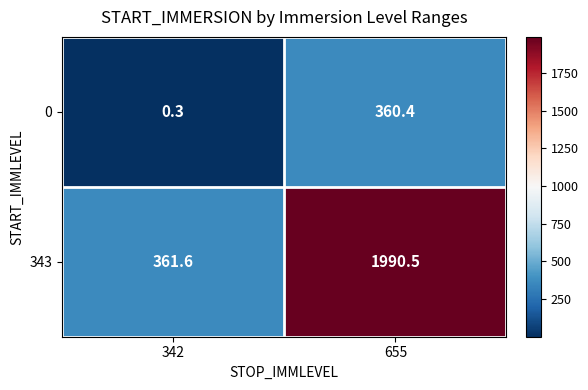

What is the difference between the maximum and minimum values in the 0 series?

360.1